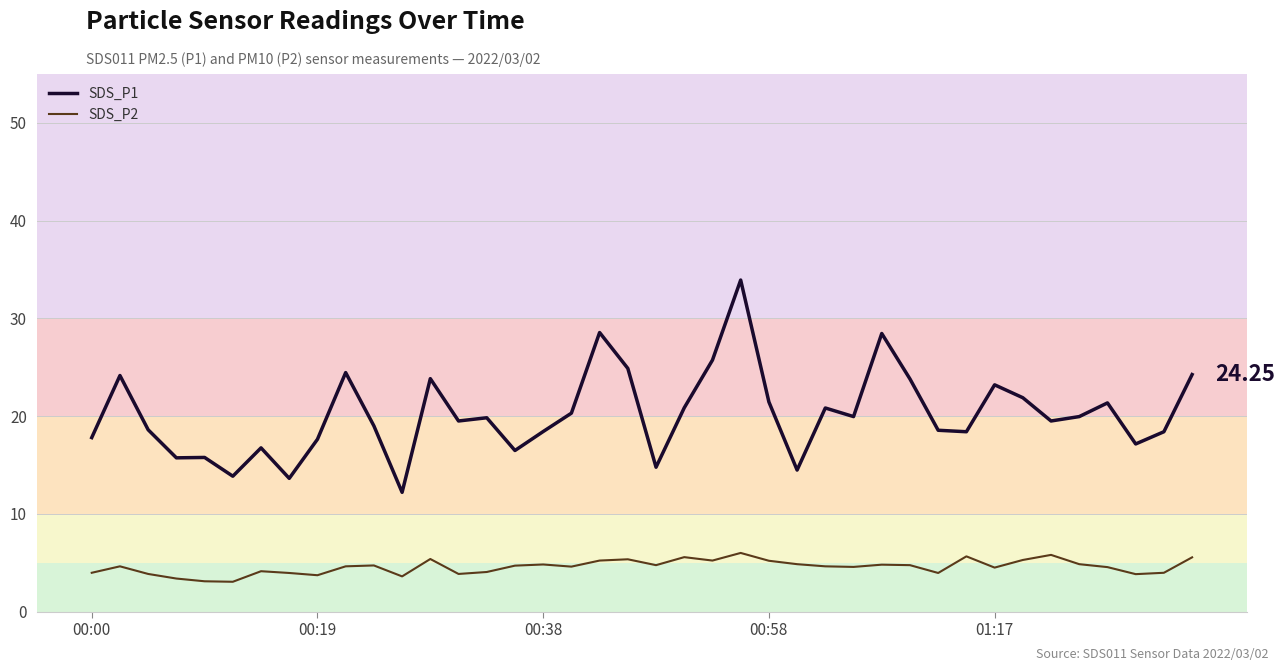

Which series has the largest range (max minus min)?

SDS_P1